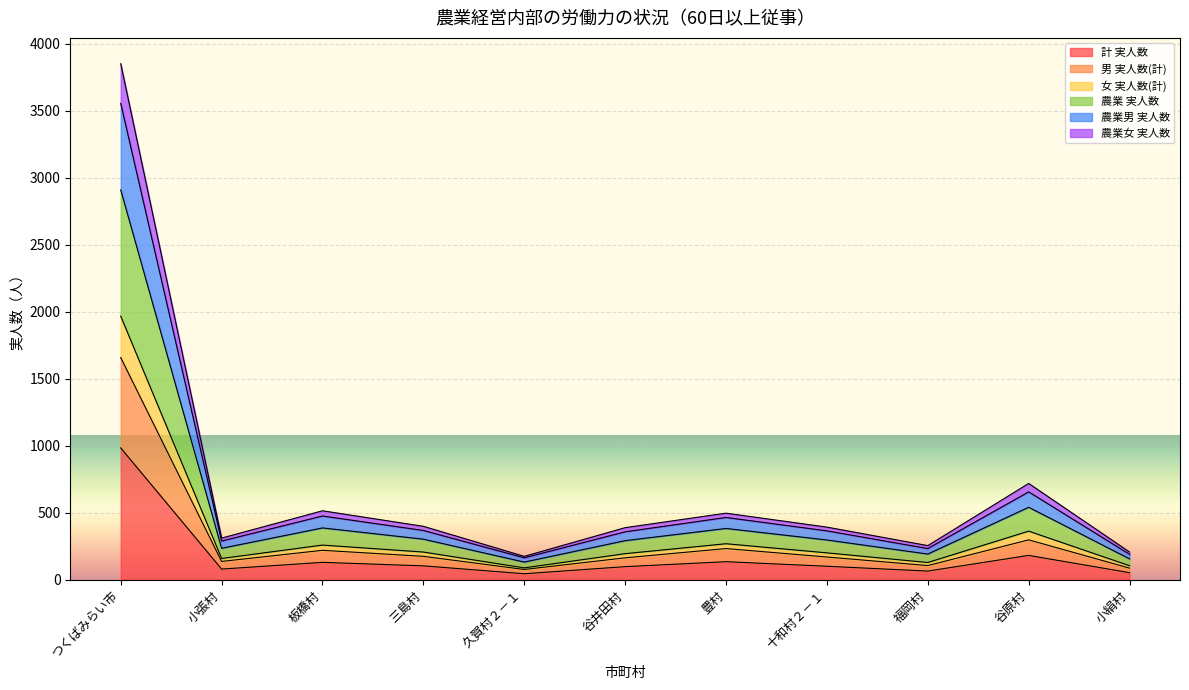

At which category is the sum across all series the highest?

つくばみらい市